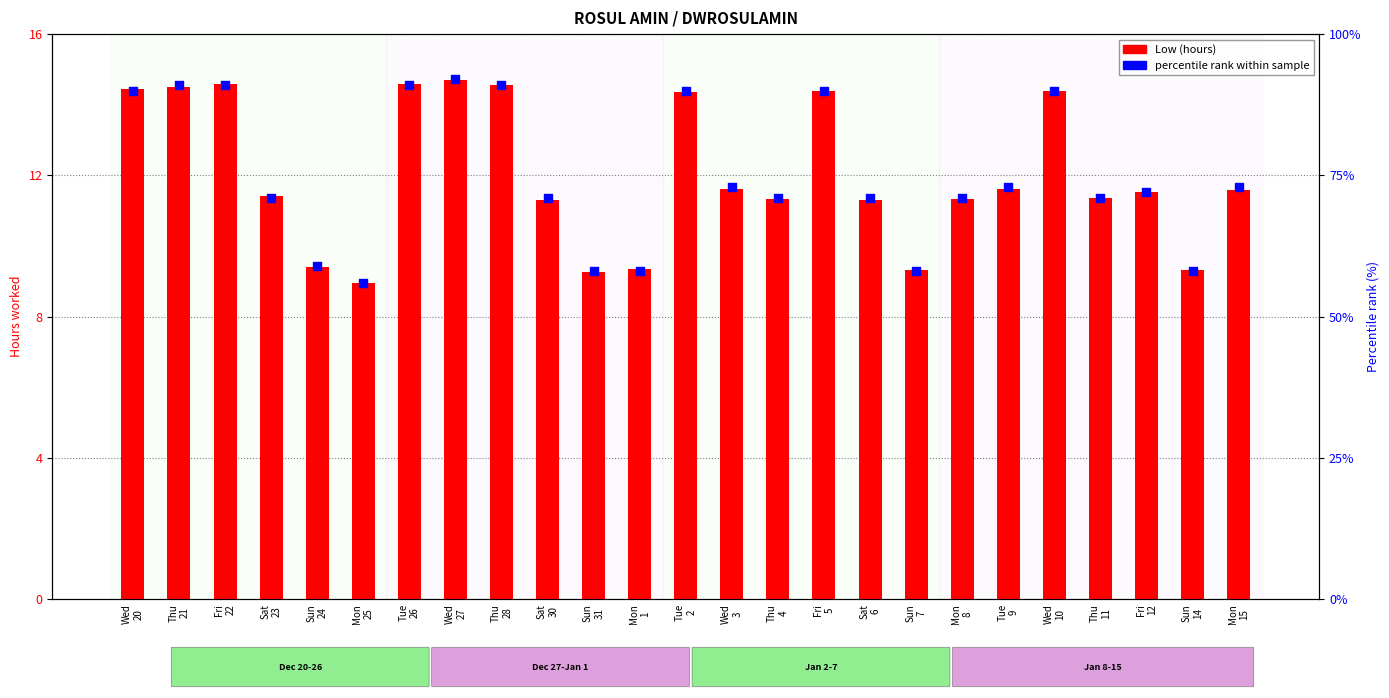

Which series contains the lowest Y value?

Low (hours)